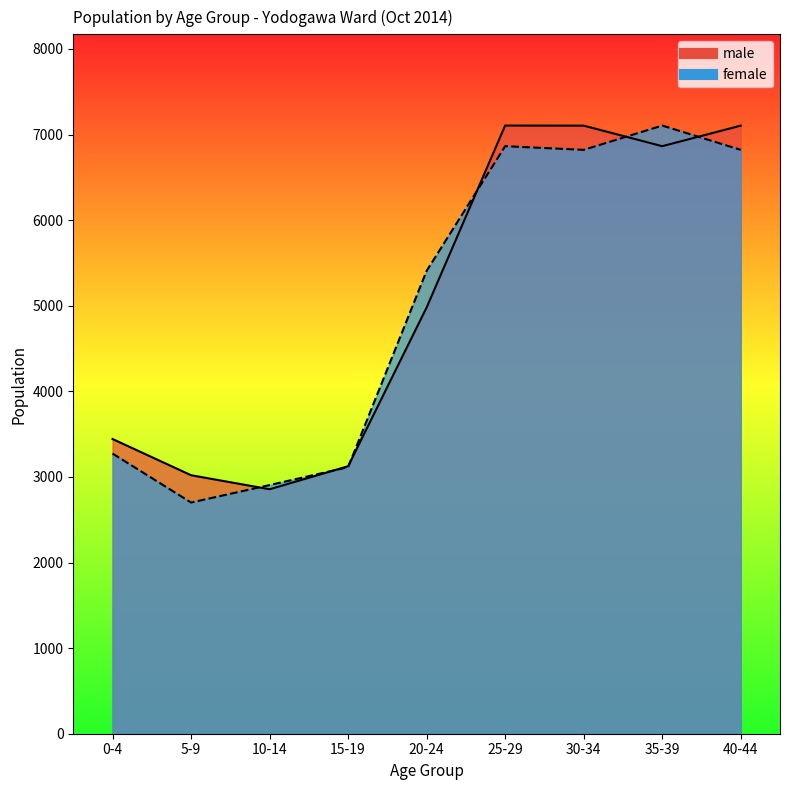

Between 5-9 and 15-19, which series saw the biggest shift?

female